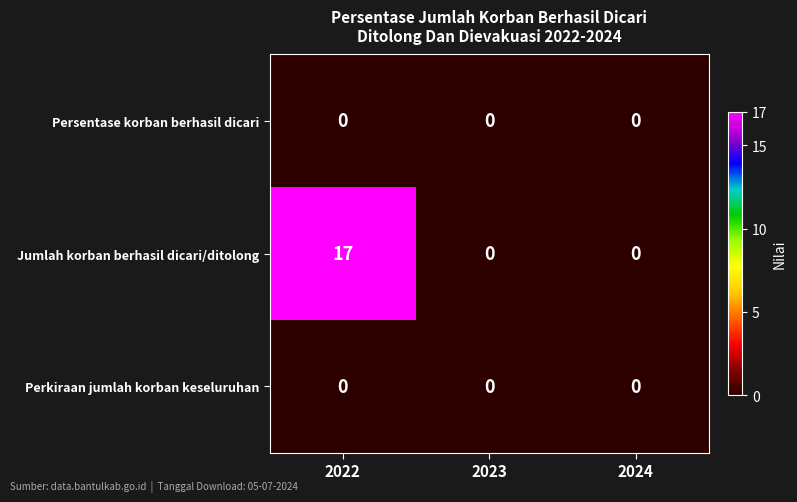

At which category does the chart reach its peak across all series?

2022